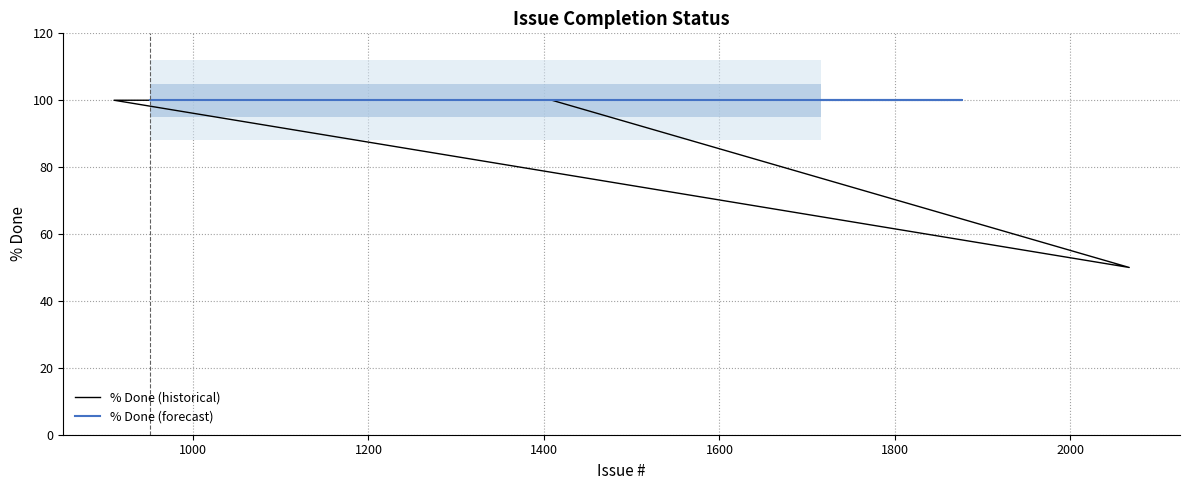

What is the approximate value at 1618, to the nearest 5?

100